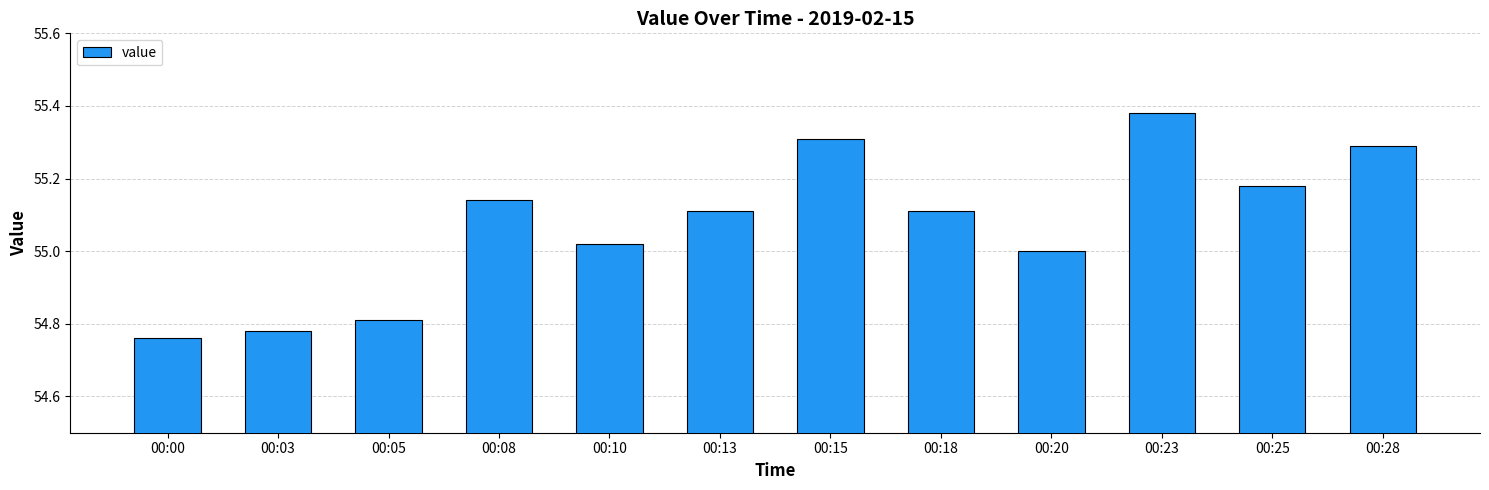

What is the value of the 12th bar from the left?

55.3